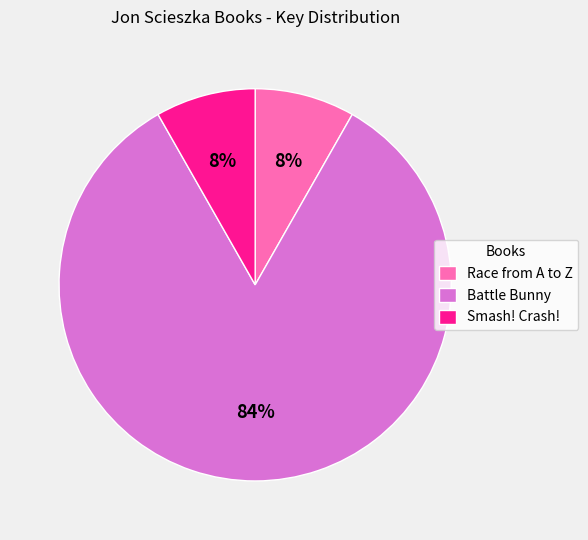

Count the number of slices in the pie.

3